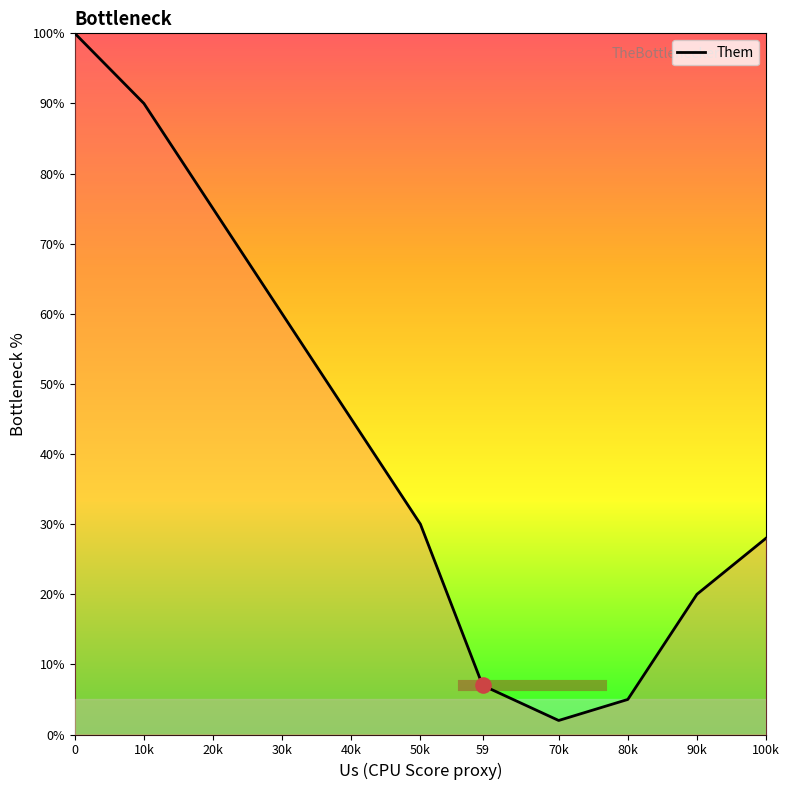

What is the change in value from 10k to 90k?

-70